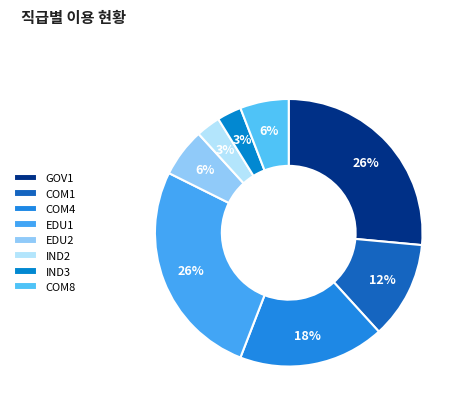

How many slices are in this pie chart?

8